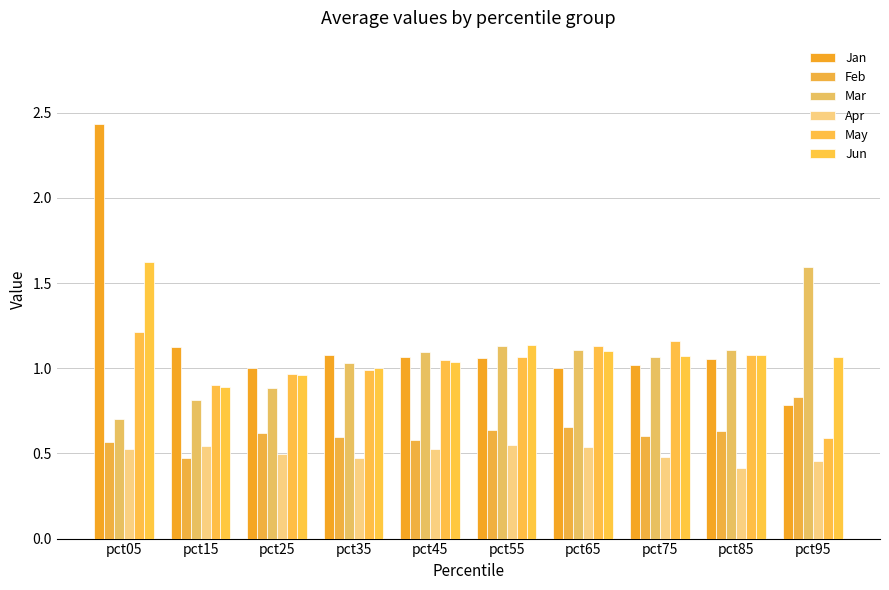

Rank the series by their maximum value, from highest to lowest.

Jan, Jun, Mar, May, Feb, Apr